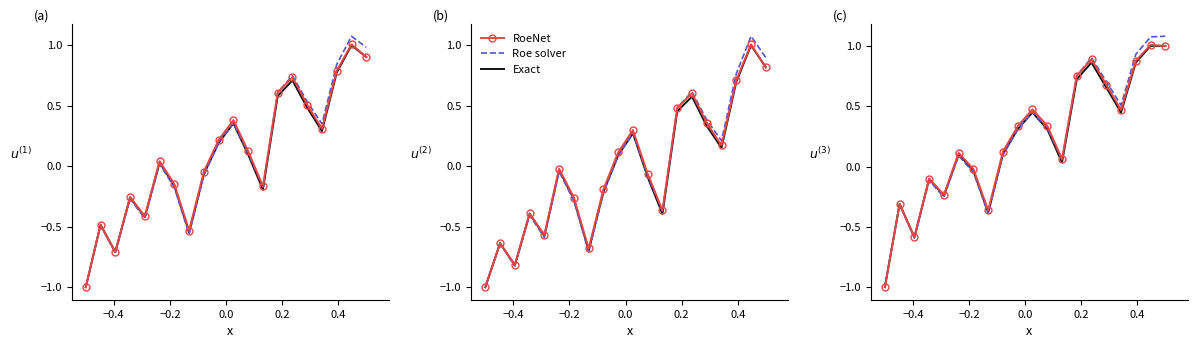

Count the number of data series in this chart.

3